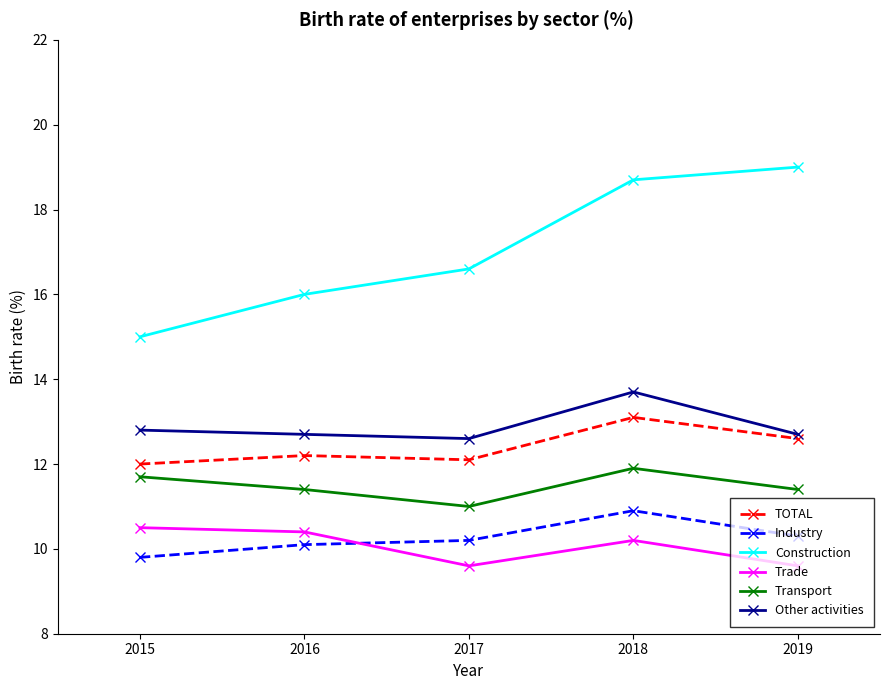

What is the maximum value shown in the chart?

19.0